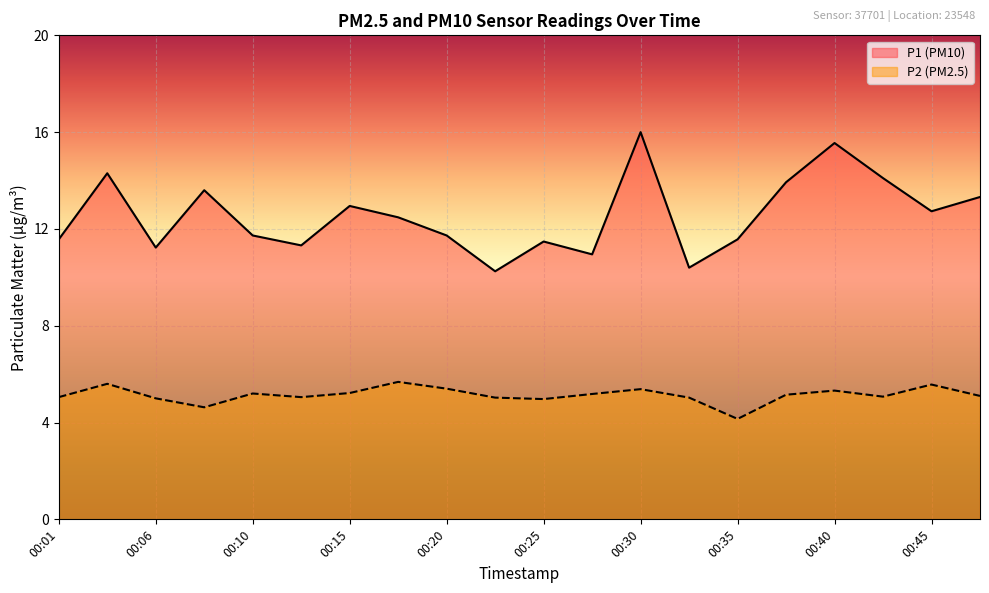

Which has a higher value, 00:32 or 00:45?

00:45